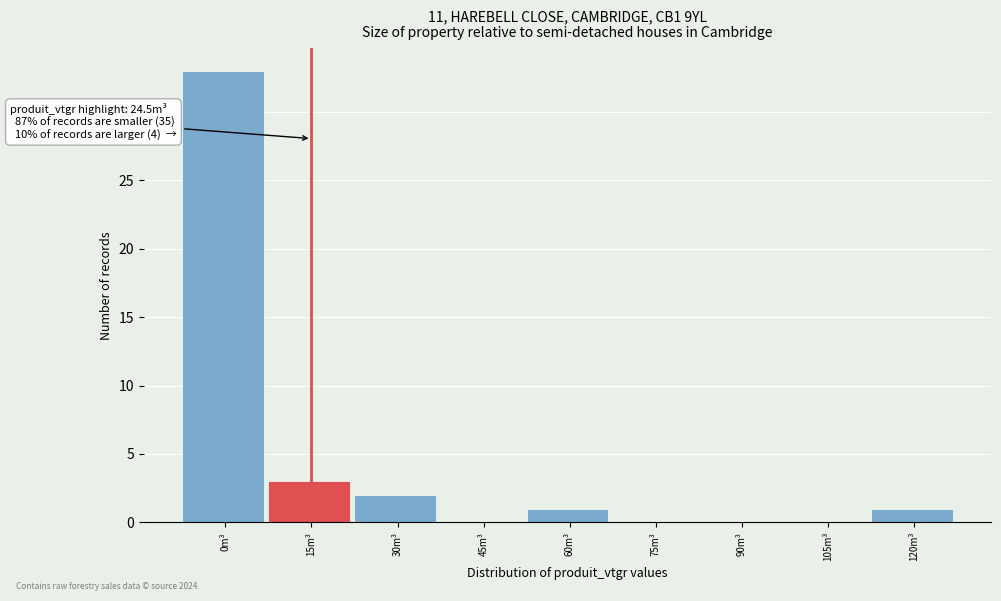

Reading left to right, extract all data points from this chart.

0m³=33	15m³=3	30m³=2	45m³=0	60m³=1	75m³=0	90m³=0	105m³=0	120m³=1